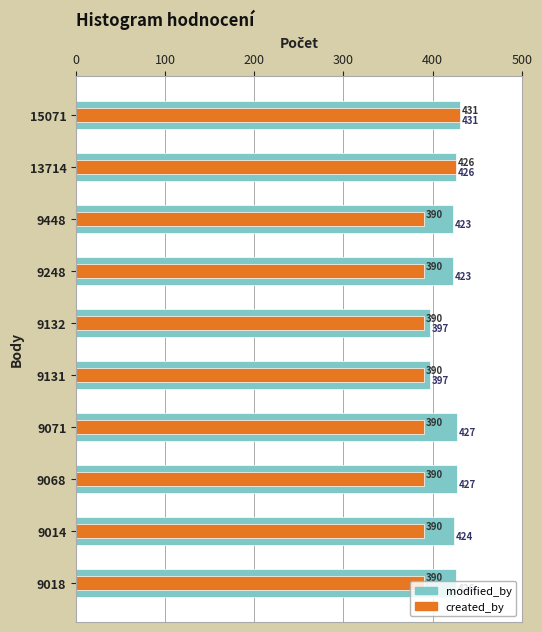

What is the smallest value displayed?

390